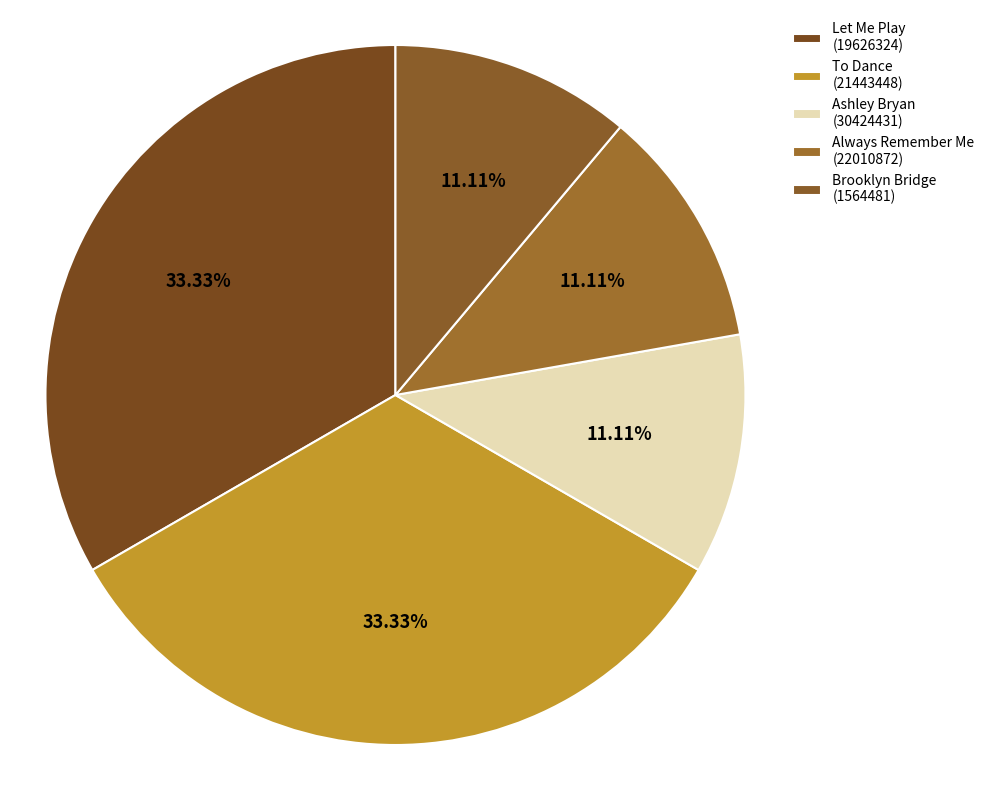

What is the ratio of the value at Brooklyn Bridge (1564481) to the value at Ashley Bryan (30424431)?

1.0